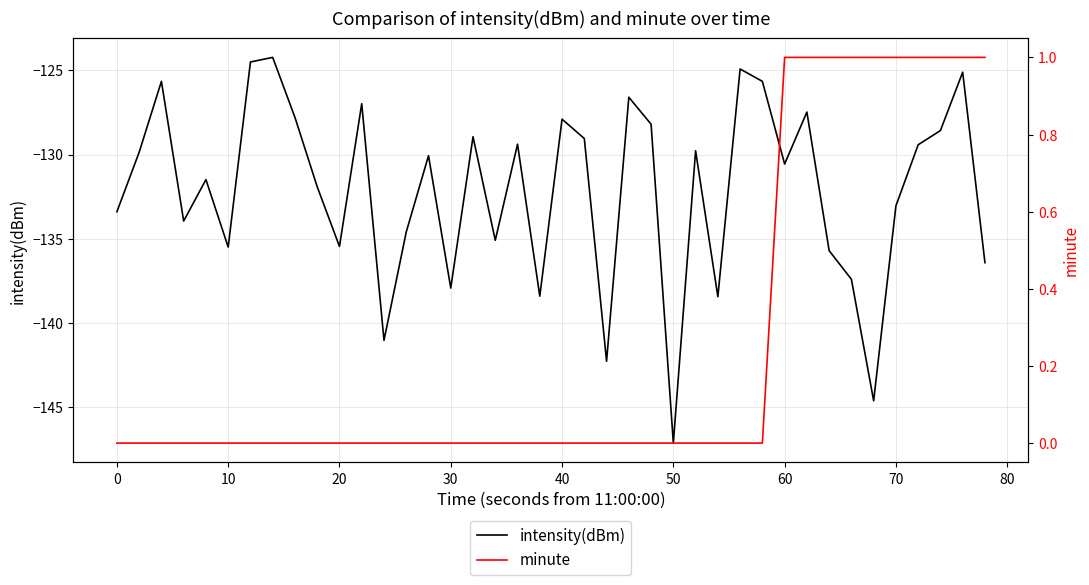

At how many categories does at least one series exceed -25?

40